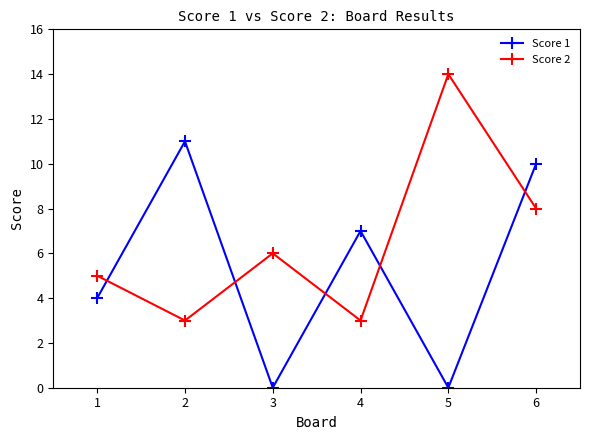

How many data points in Score 2 are less than 6?

3